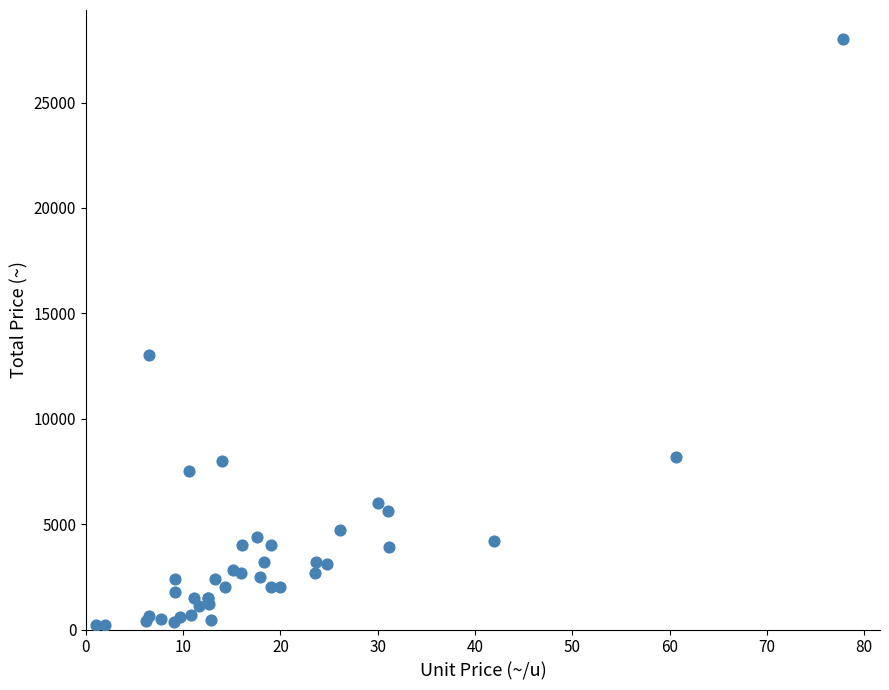

What Y value in the scatter plot is closest to 14100?

13000